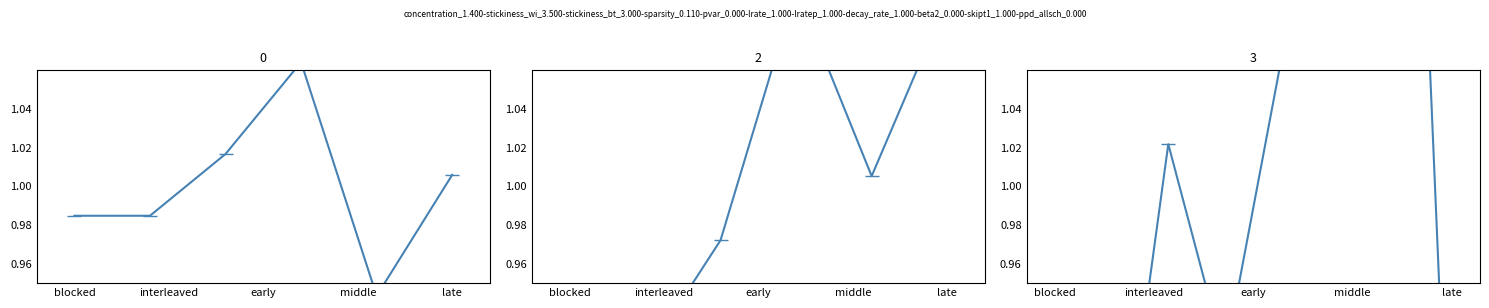

What is the maximum value shown in the chart?

1.5